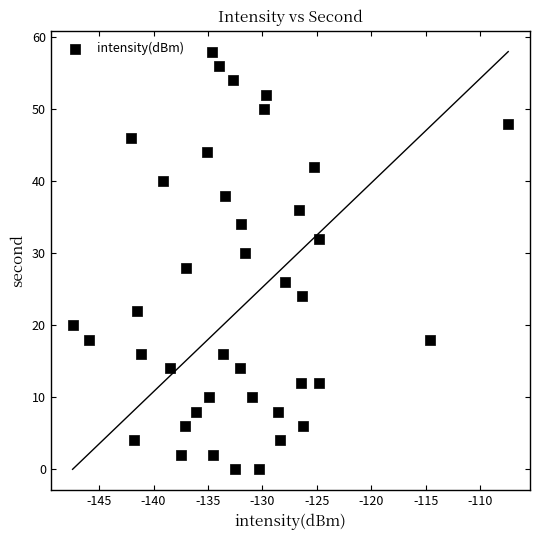

What is the range of Y values (max minus min)?

58